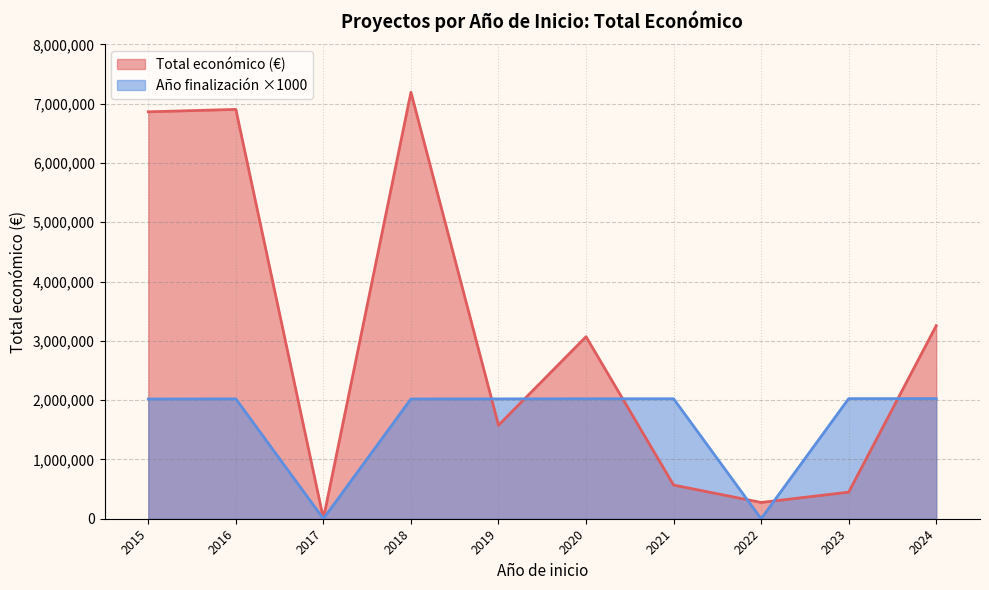

Rank the series by their maximum value, from lowest to highest.

Año finalización ×1000, Total económico (€)